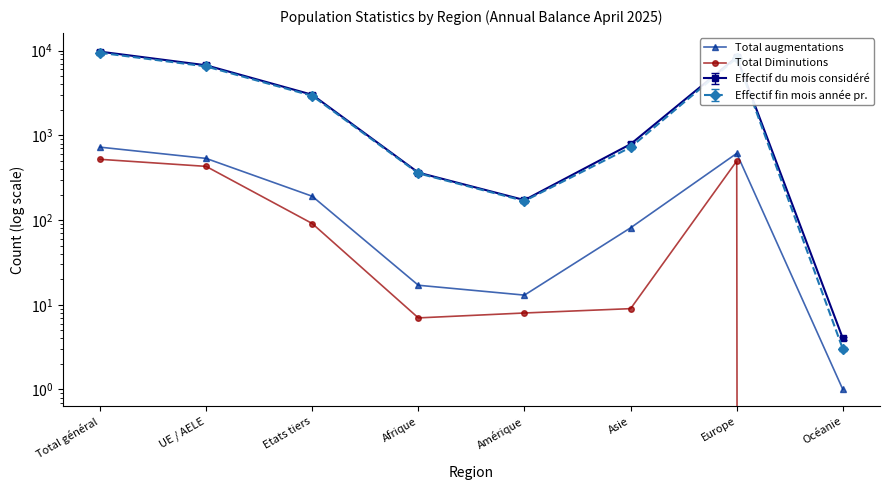

True or false: Total Diminutions and Total augmentations cross at least once.

False